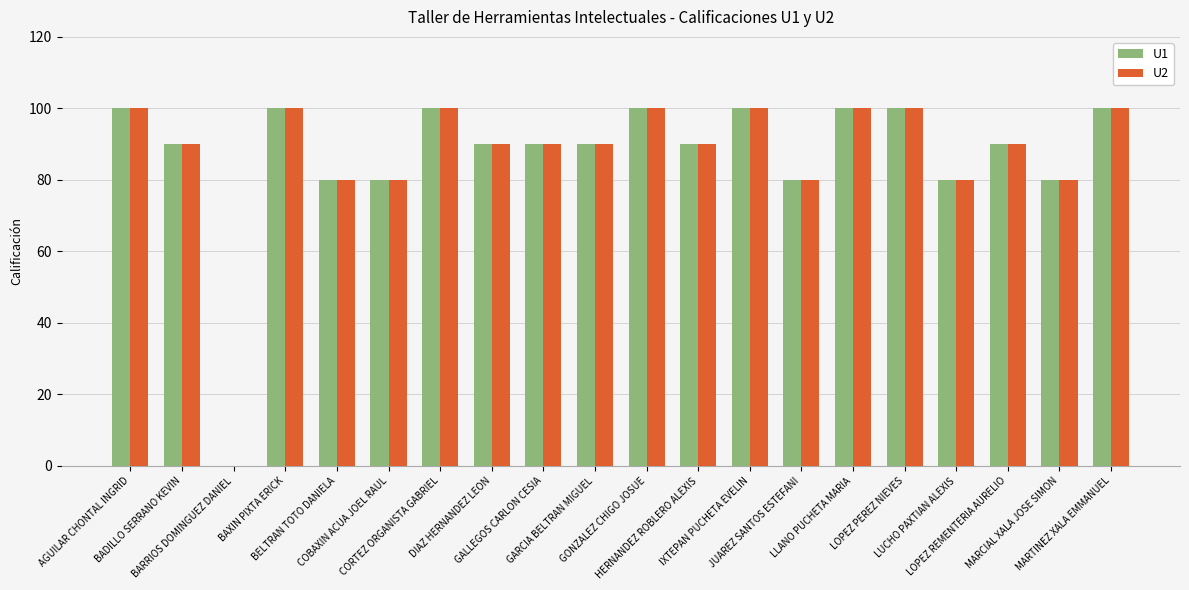

Read the U1 value at CORTEZ ORGANISTA GABRIEL, to the nearest 5.

100